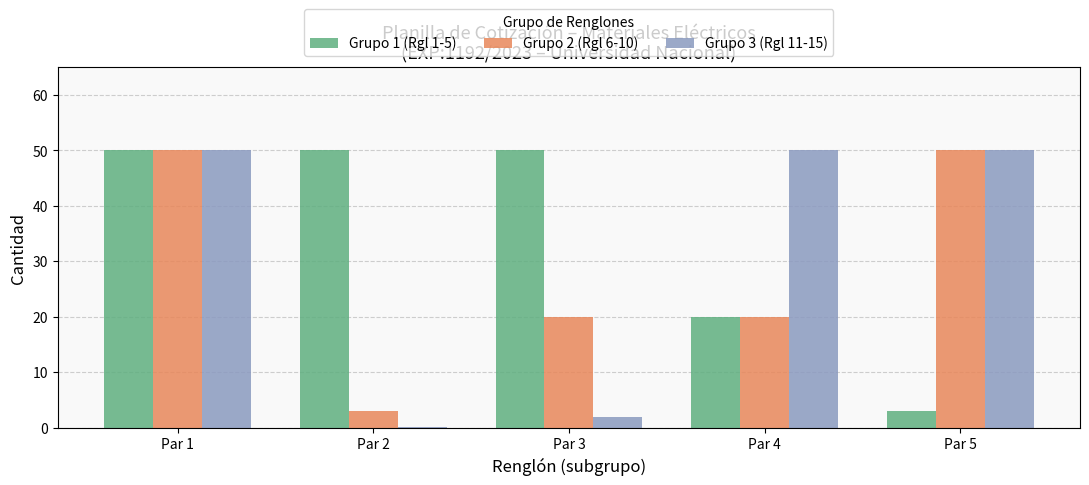

Reading left to right, extract all data points from this chart.

Grupo 1 (Rgl 1-5): Par 1=50.0	Par 2=50.0	Par 3=50.0	Par 4=20.0	Par 5=3.0
Grupo 2 (Rgl 6-10): Par 1=50.0	Par 2=3.0	Par 3=20.0	Par 4=20.0	Par 5=50.0
Grupo 3 (Rgl 11-15): Par 1=50.0	Par 2=0.2	Par 3=2.0	Par 4=50.0	Par 5=50.0